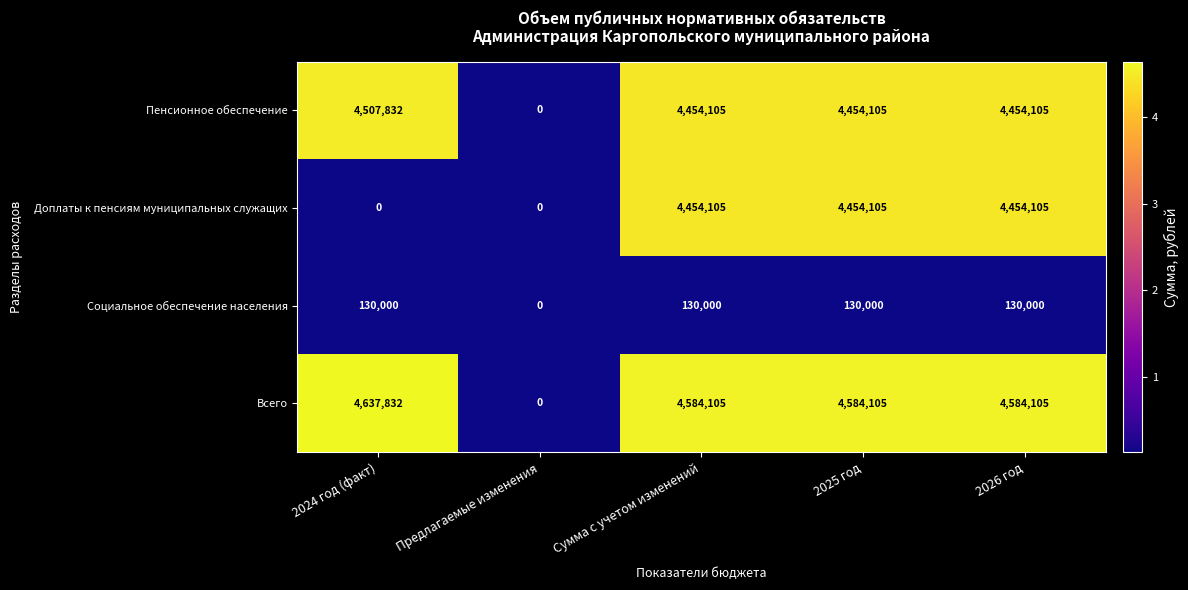

What is the maximum value for Социальное обеспечение населения?

130000